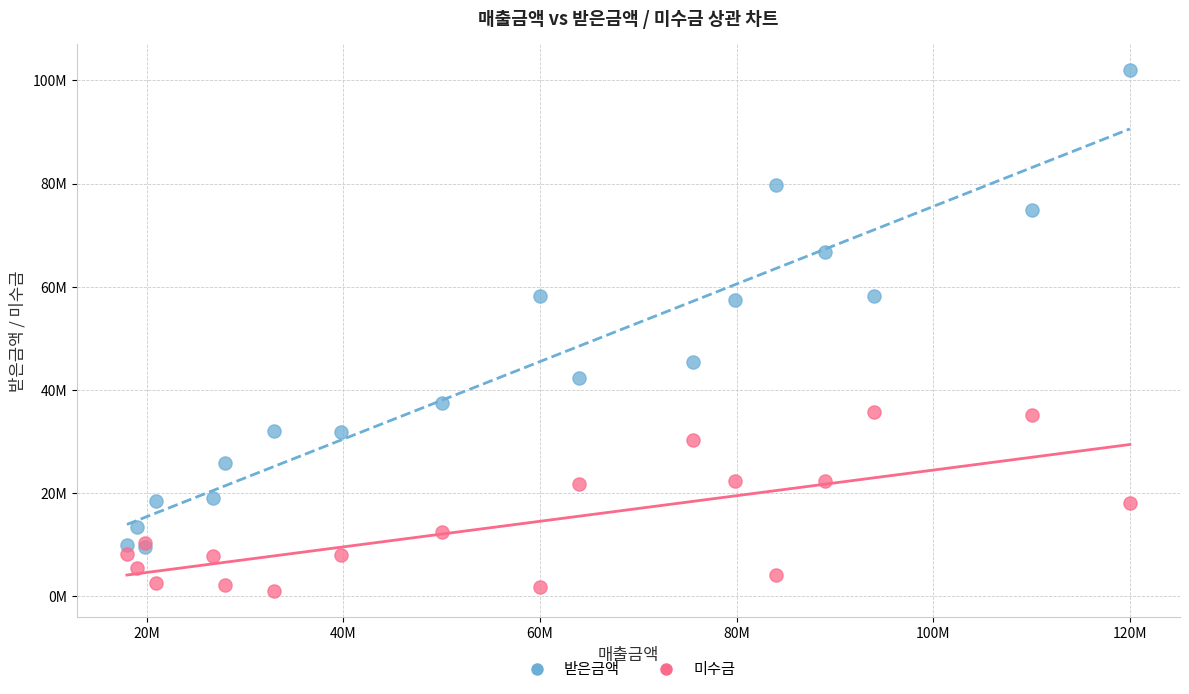

What are all the series names shown in the legend?

받은금액, 미수금